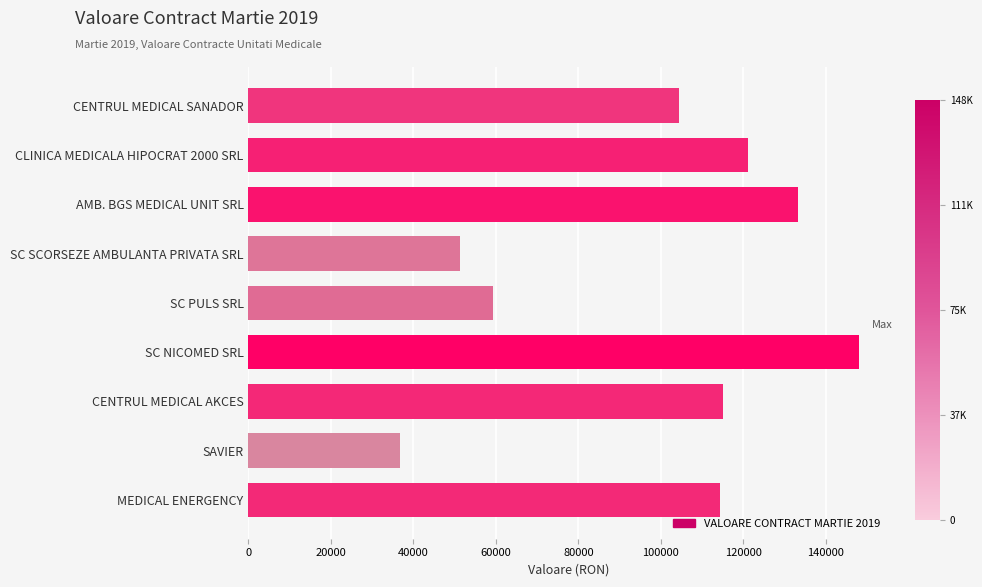

Is it true that the value at CENTRUL MEDICAL AKCES is 186117.6?

False